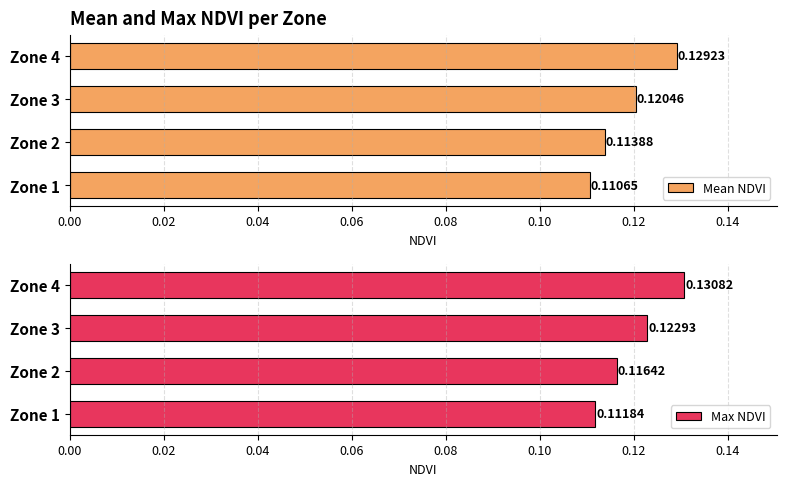

What is the value of the Mean NDVI bar at the 4th from the left?

0.1